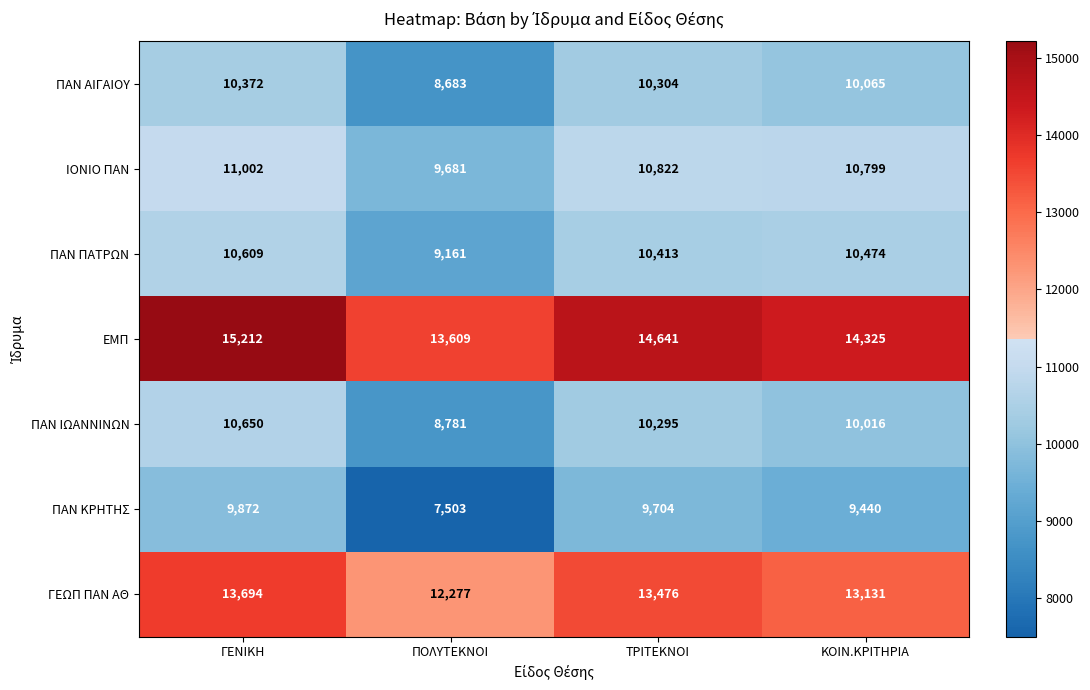

Reading left to right, what are all the values shown in this chart?

ΠΑΝ ΑΙΓΑΙΟΥ: ΓΕΝΙΚΗ=10372	ΠΟΛΥΤΕΚΝΟΙ=8683	ΤΡΙΤΕΚΝΟΙ=10304	ΚΟΙΝ.ΚΡΙΤΗΡΙΑ=10065
ΙΟΝΙΟ ΠΑΝ: ΓΕΝΙΚΗ=11002	ΠΟΛΥΤΕΚΝΟΙ=9681	ΤΡΙΤΕΚΝΟΙ=10822	ΚΟΙΝ.ΚΡΙΤΗΡΙΑ=10799
ΠΑΝ ΠΑΤΡΩΝ: ΓΕΝΙΚΗ=10609	ΠΟΛΥΤΕΚΝΟΙ=9161	ΤΡΙΤΕΚΝΟΙ=10413	ΚΟΙΝ.ΚΡΙΤΗΡΙΑ=10474
ΕΜΠ: ΓΕΝΙΚΗ=15212	ΠΟΛΥΤΕΚΝΟΙ=13609	ΤΡΙΤΕΚΝΟΙ=14641	ΚΟΙΝ.ΚΡΙΤΗΡΙΑ=14325
ΠΑΝ ΙΩΑΝΝΙΝΩΝ: ΓΕΝΙΚΗ=10650	ΠΟΛΥΤΕΚΝΟΙ=8781	ΤΡΙΤΕΚΝΟΙ=10295	ΚΟΙΝ.ΚΡΙΤΗΡΙΑ=10016
ΠΑΝ ΚΡΗΤΗΣ: ΓΕΝΙΚΗ=9872	ΠΟΛΥΤΕΚΝΟΙ=7503	ΤΡΙΤΕΚΝΟΙ=9704	ΚΟΙΝ.ΚΡΙΤΗΡΙΑ=9440
ΓΕΩΠ ΠΑΝ ΑΘ: ΓΕΝΙΚΗ=13694	ΠΟΛΥΤΕΚΝΟΙ=12277	ΤΡΙΤΕΚΝΟΙ=13476	ΚΟΙΝ.ΚΡΙΤΗΡΙΑ=13131